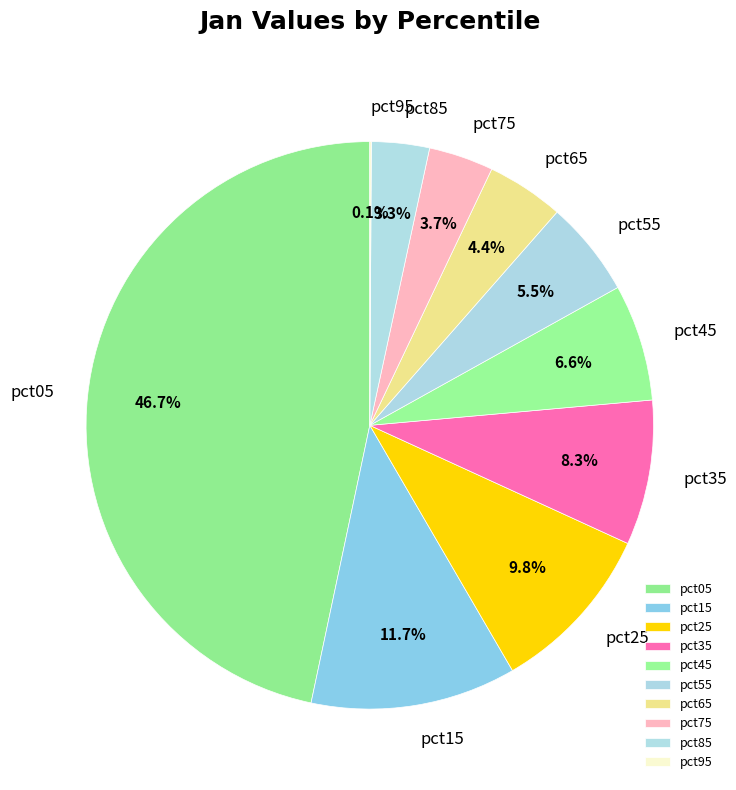

To the nearest percent, what is the difference between the largest and smallest slice percentages?

47%